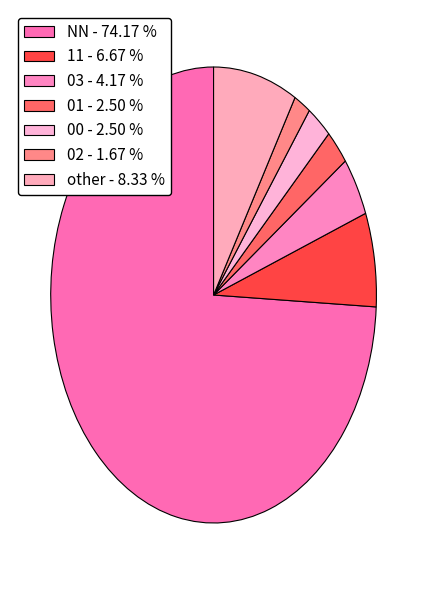

Which category has the biggest portion of the pie?

NN